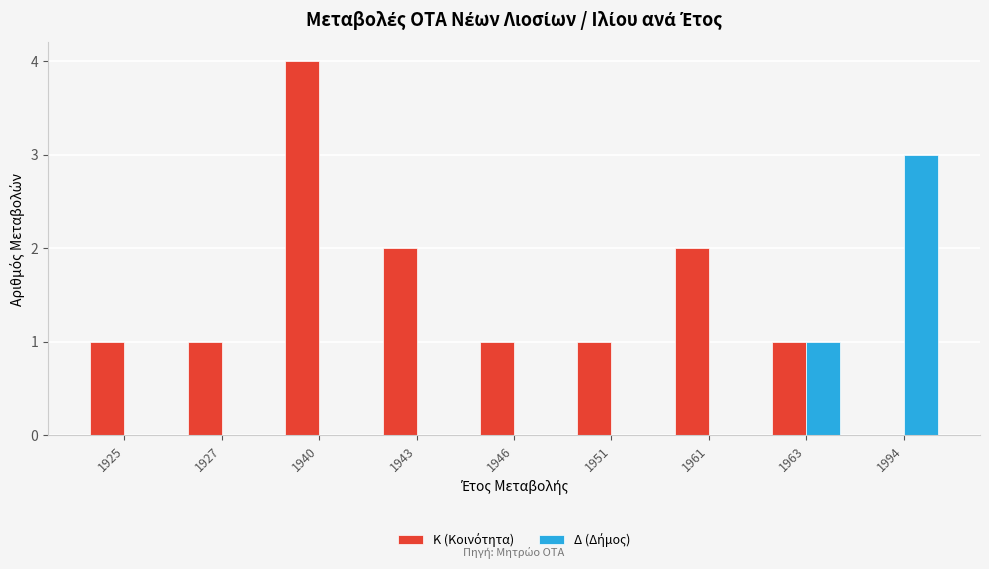

What is the greatest value displayed?

4